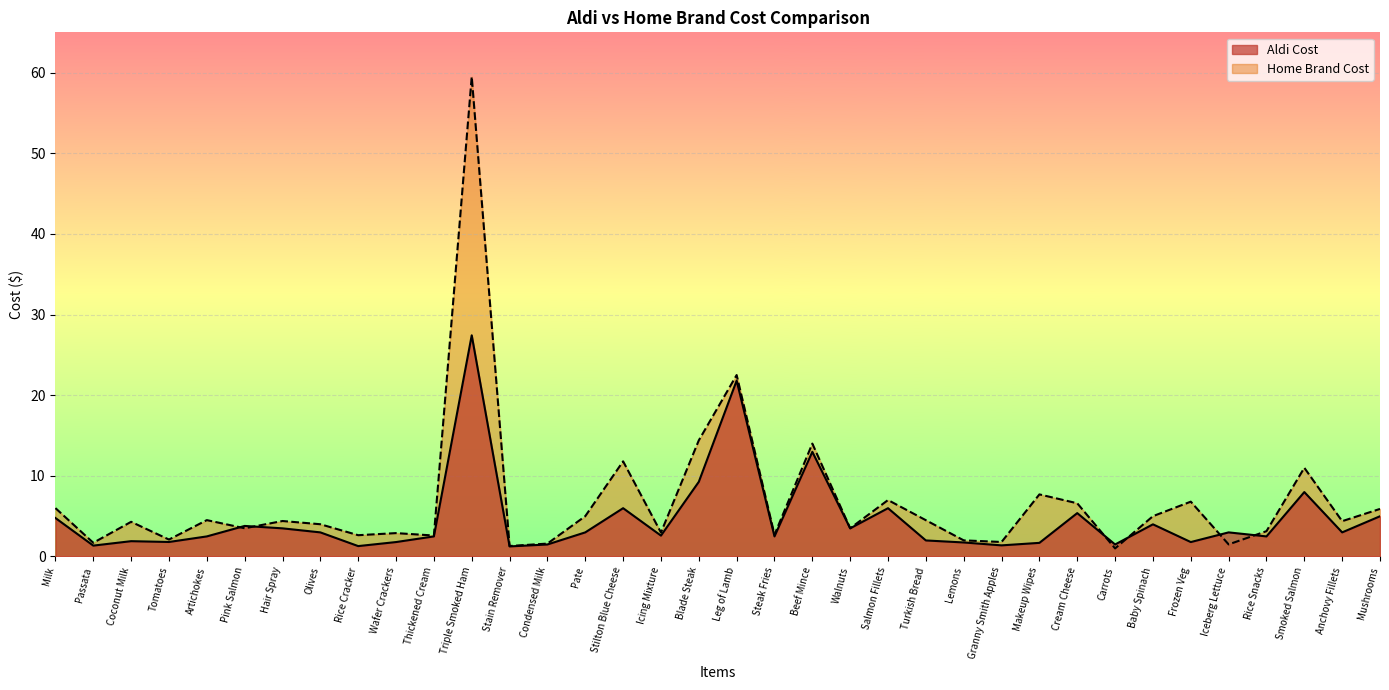

At how many categories does at least one series exceed 30?

1